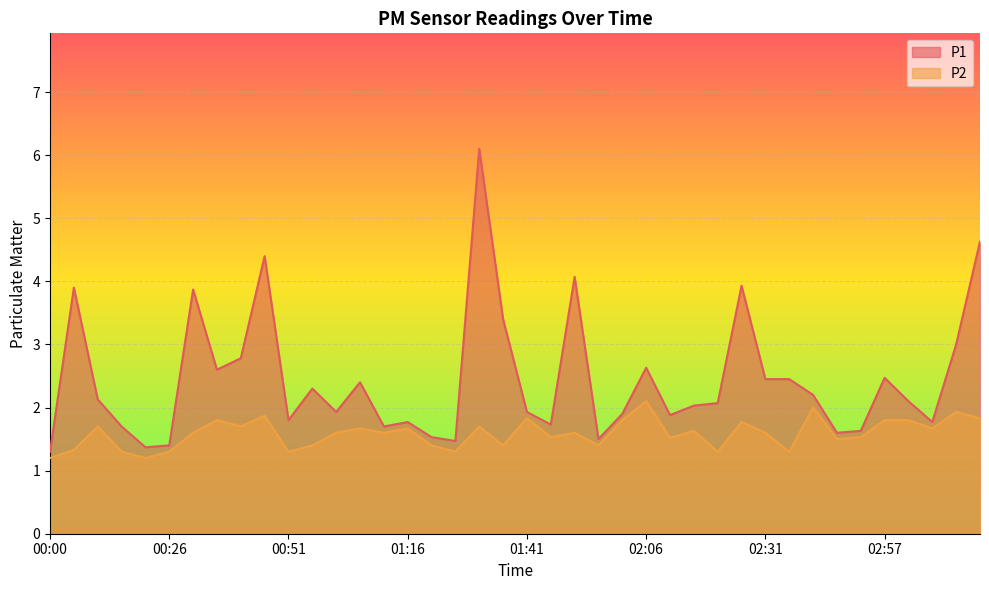

Rank the series by their average value, from lowest to highest.

P2, P1